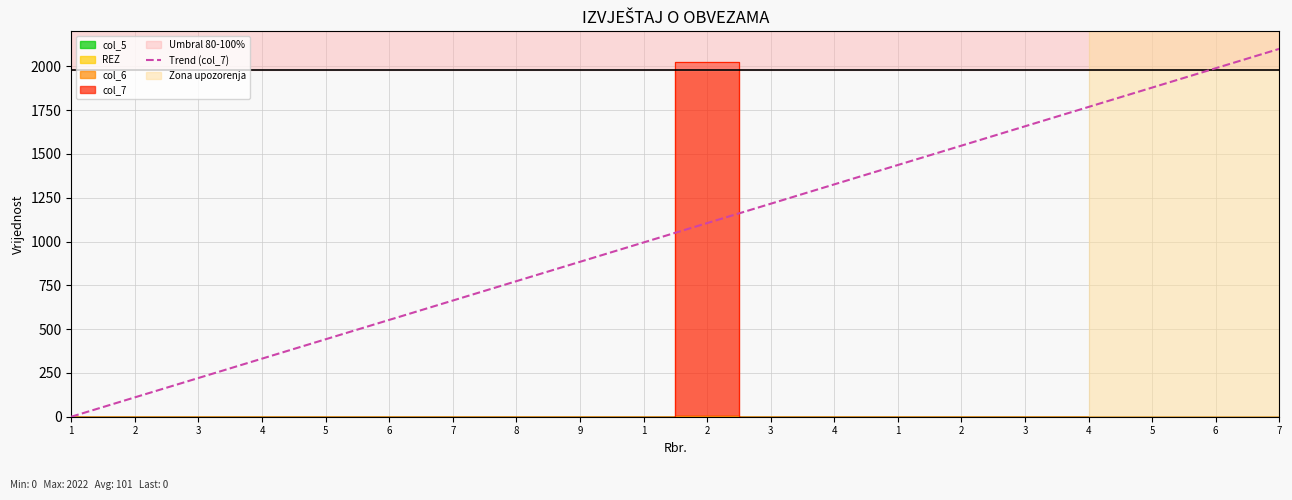

The value of col_7 at 3 is 0. True or false?

True